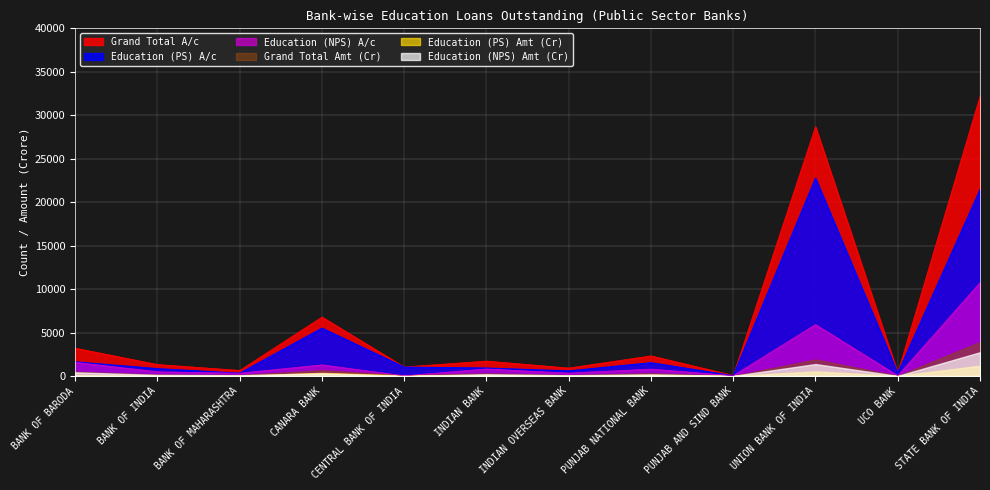

What is the average value of the Education (PS) A/c series?

4739.5